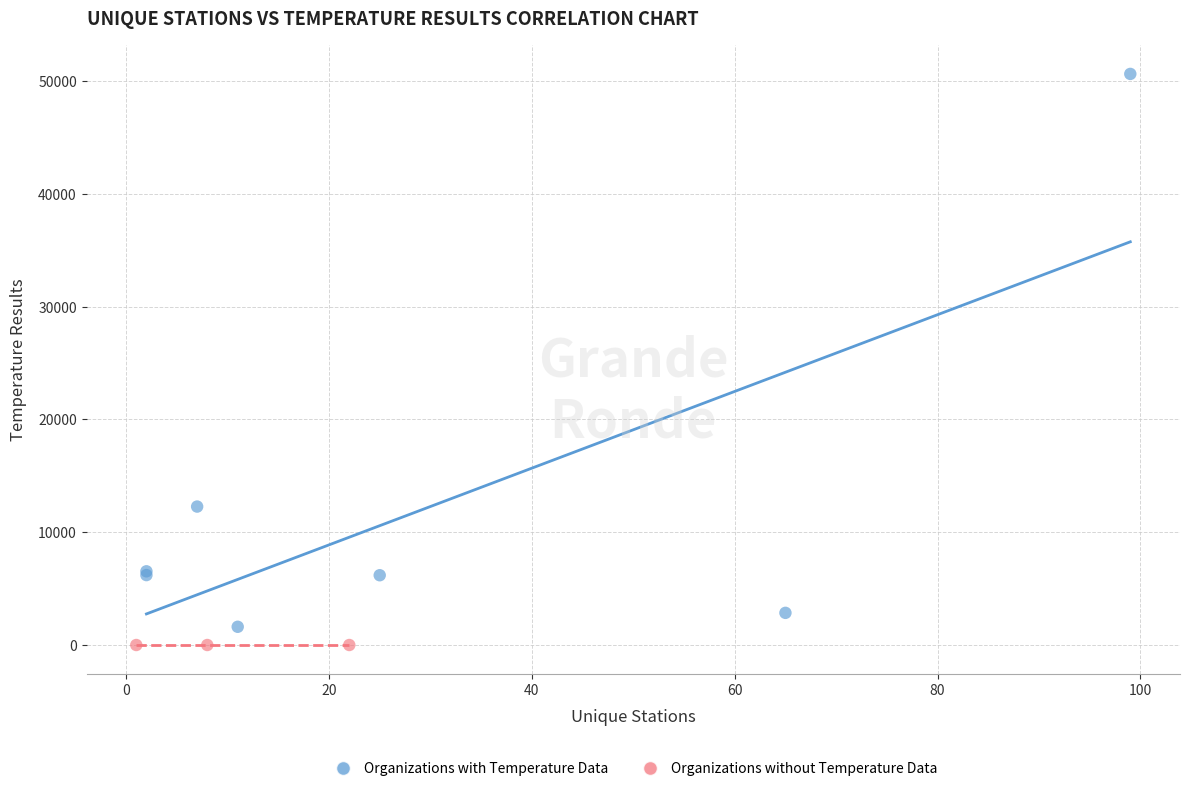

What are all the series names shown in the legend?

Organizations with Temperature Data, Organizations without Temperature Data